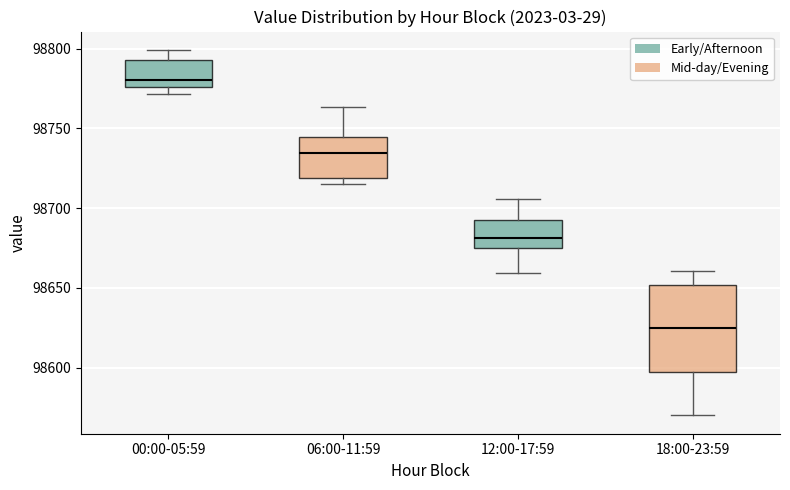

Which box has the lowest median line?

18:00-23:59